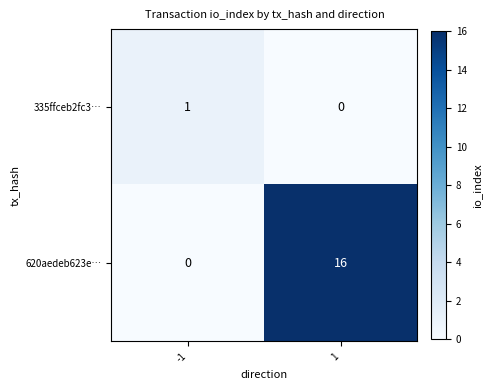

Which series has the largest range (max minus min)?

620aedeb623e…